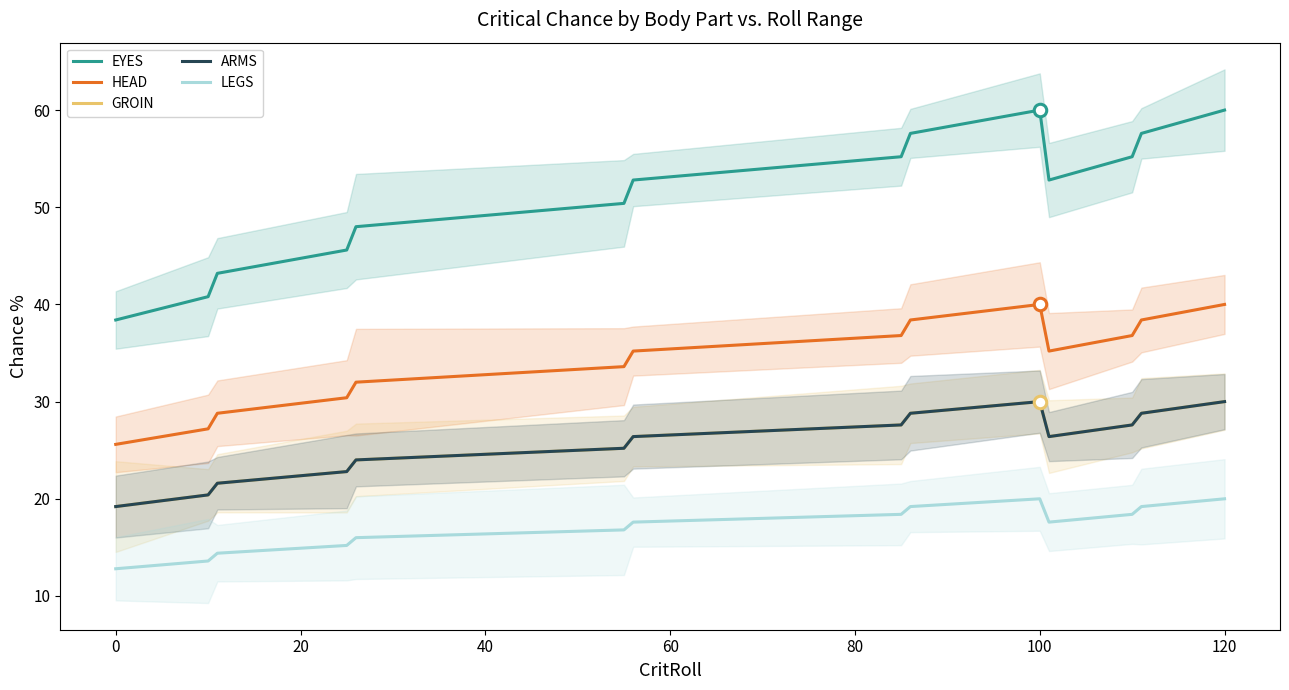

Which series changed the most between 0 and 60?

EYES